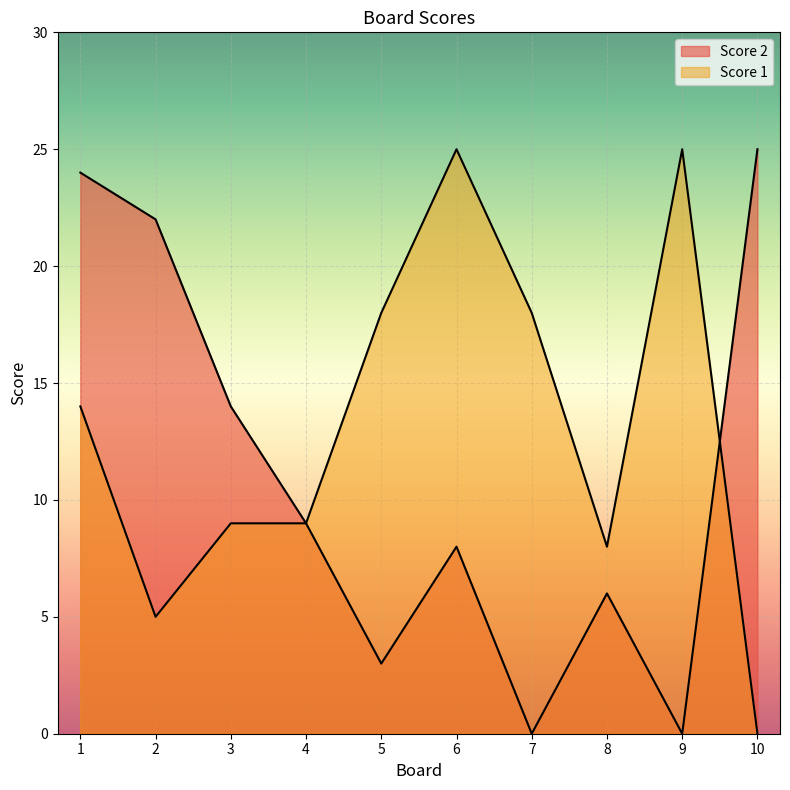

List the series in order of their overall mean, lowest first.

Score 2, Score 1